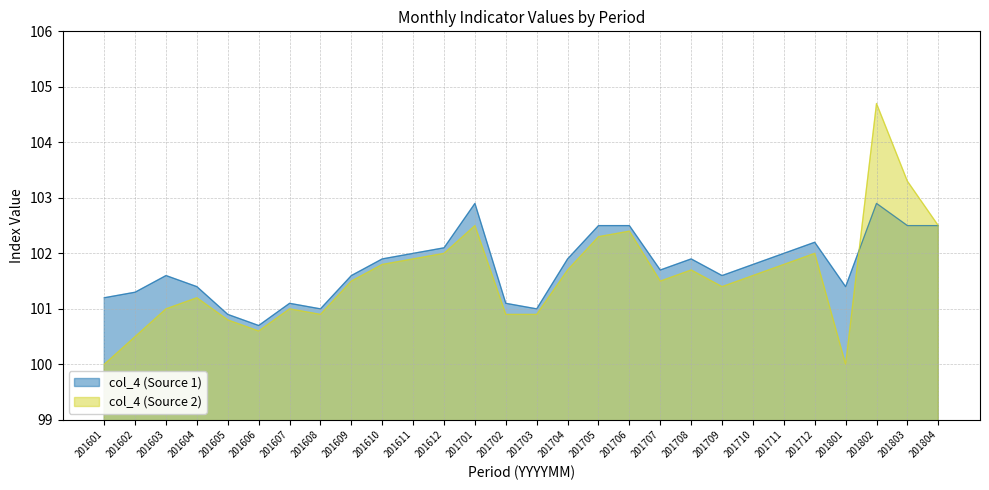

Which series changed the most between 201704 and 201801?

col_4 (Source 2)